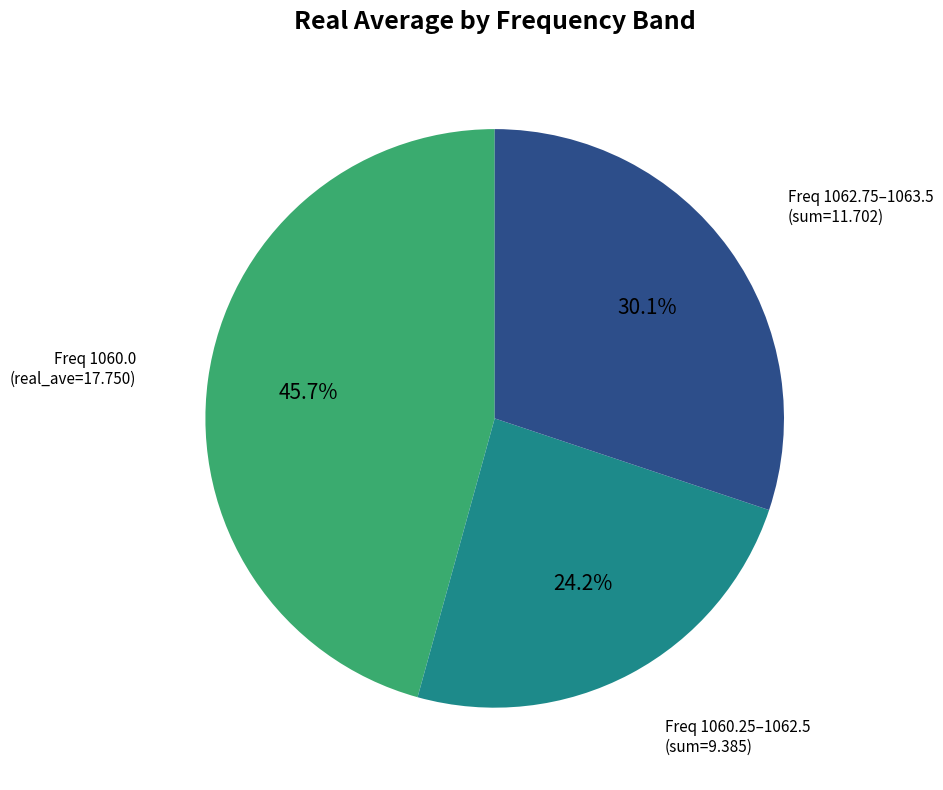

Is there a majority slice in this chart?

No